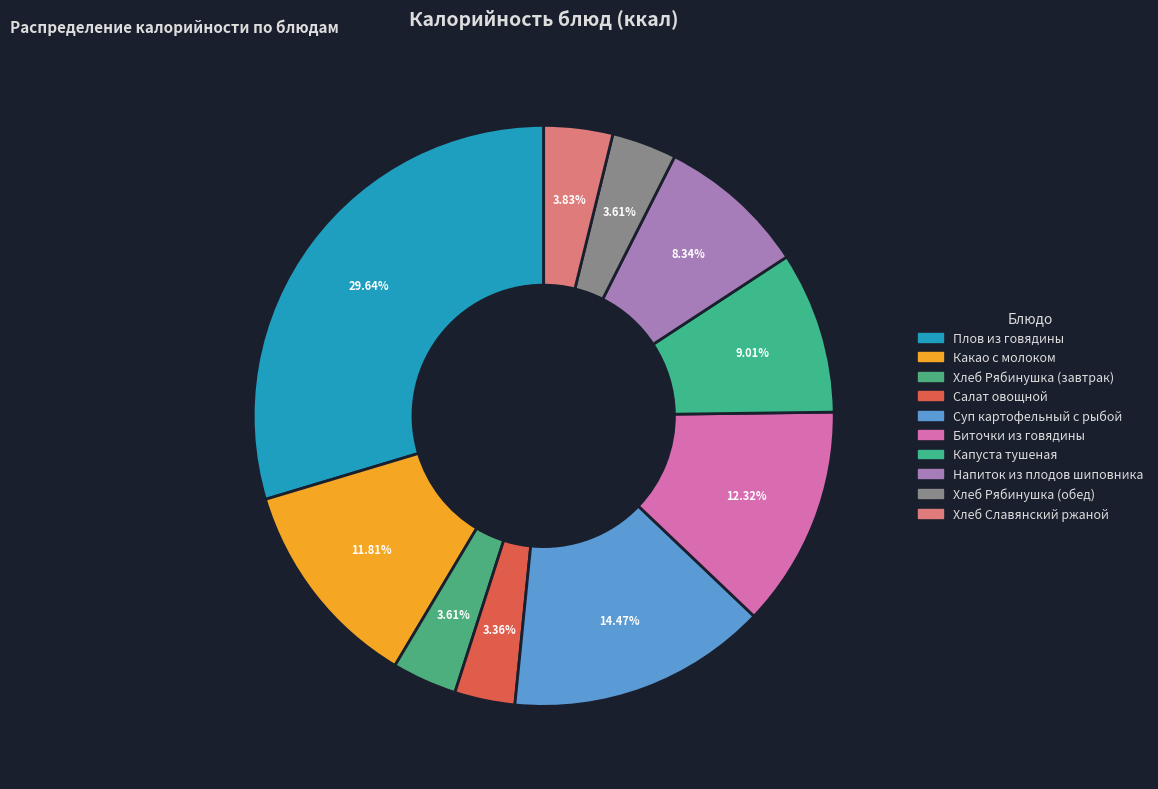

Which slice is the largest?

Плов из говядины